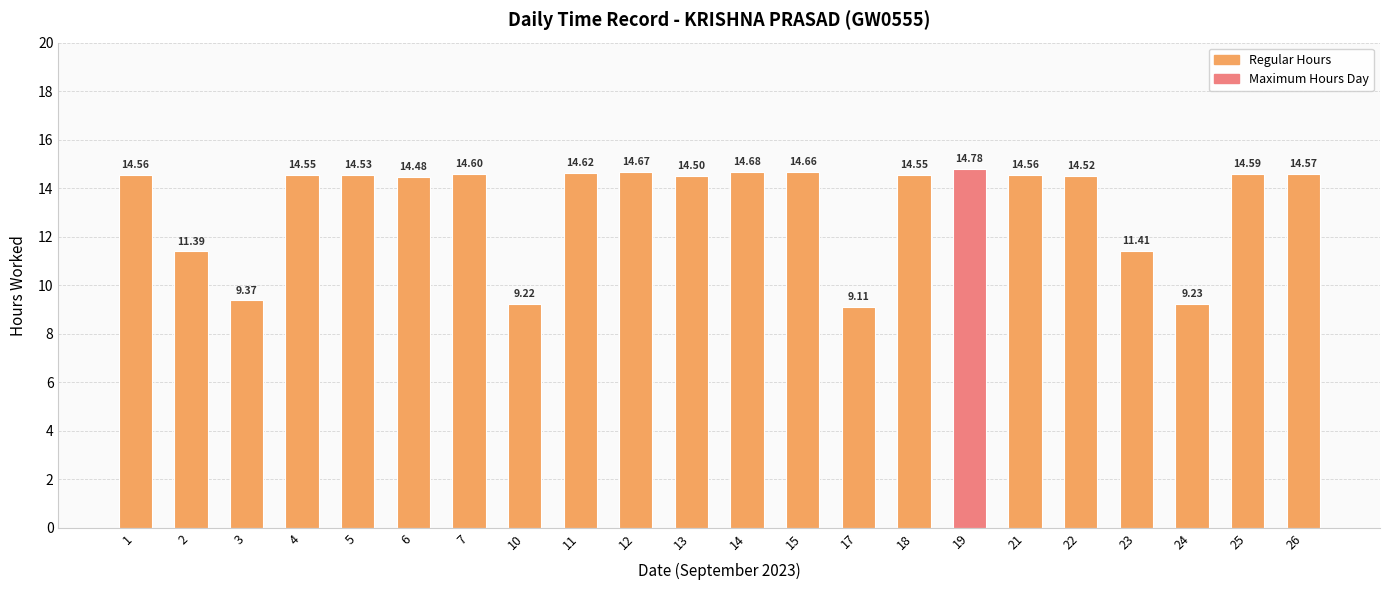

How many bars are there in total?

22